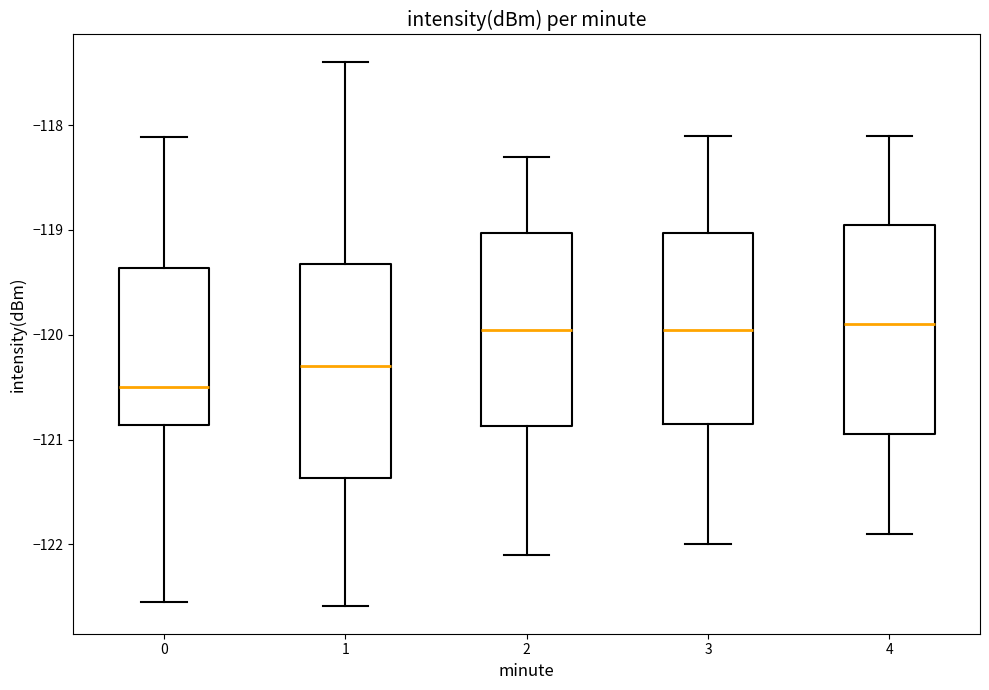

Where is the lower edge of the box at x = 0 on the y-axis? The values are not printed on the chart, so give them approximately, as read against the axis.

-120.9